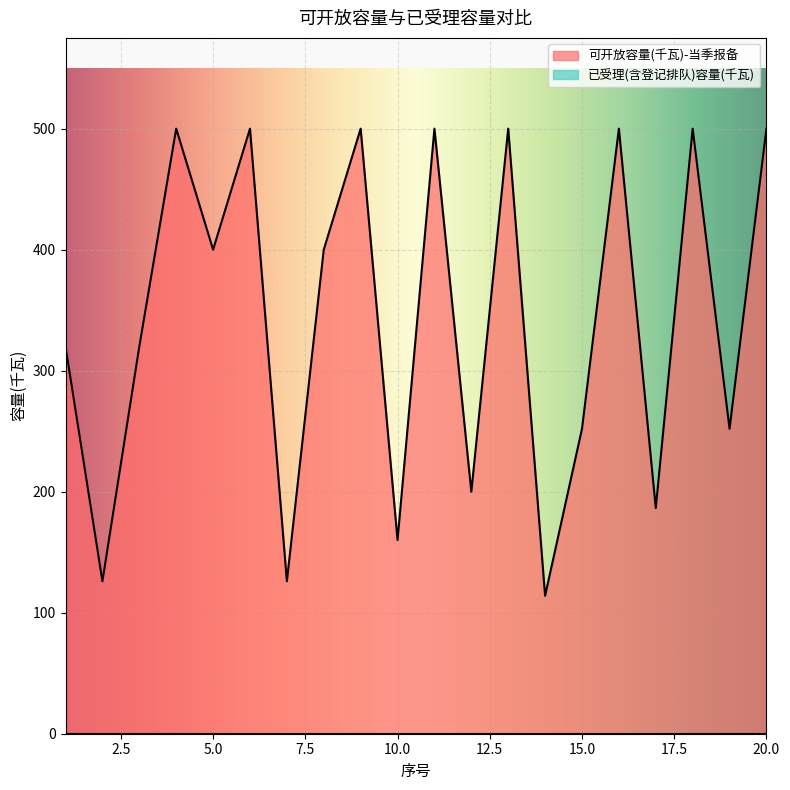

What is the greatest value displayed?

500.0